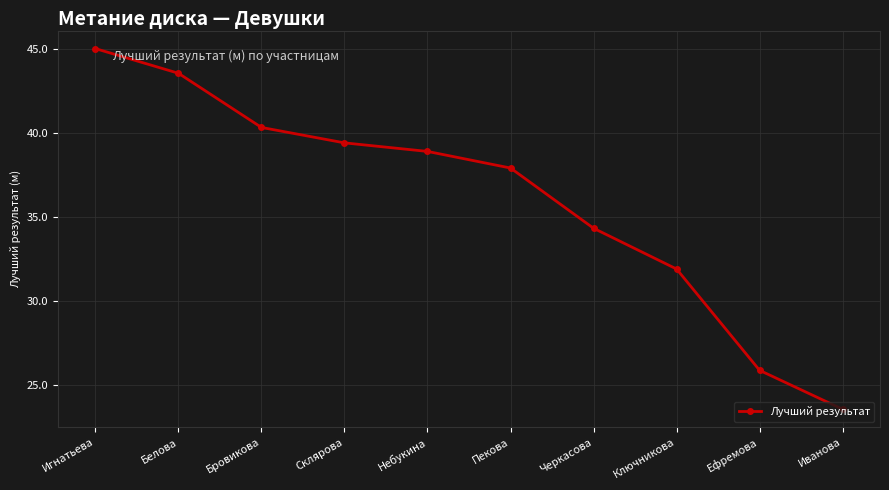

Where is the data nearest to the value 34?

Черкасова